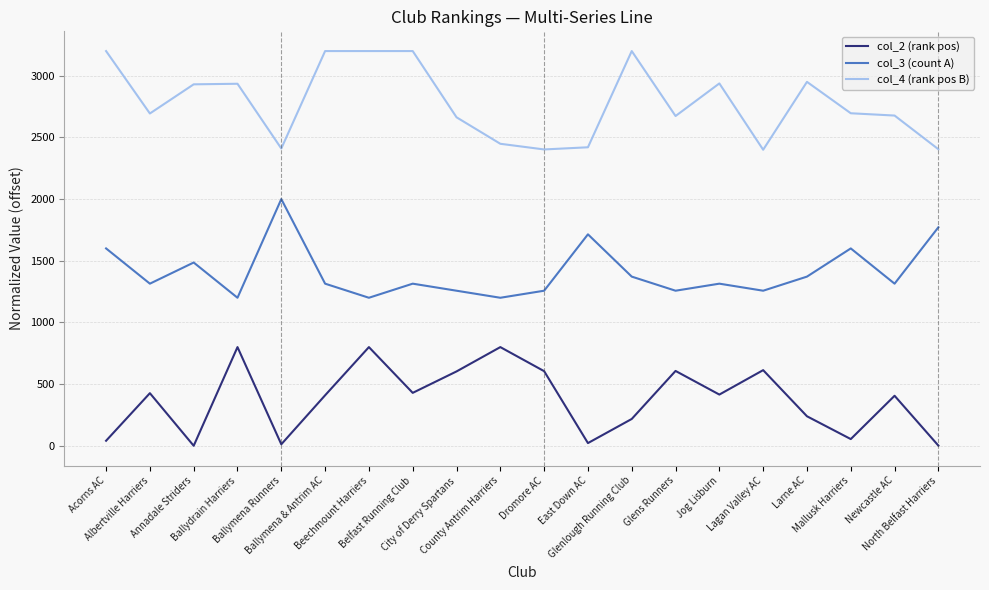

At which category is the sum across all series the highest?

Beechmount Harriers